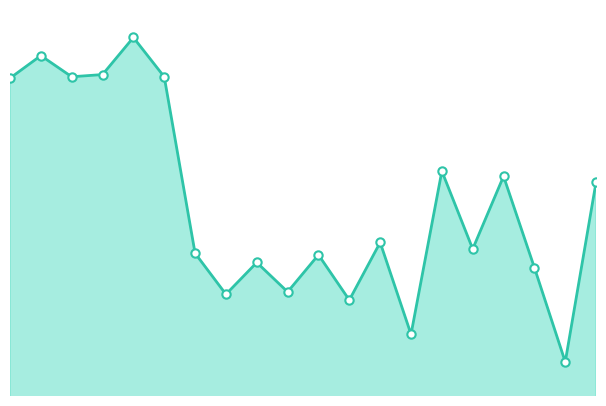

List the labels in order of value, largest first.

5, 2, 4, 3, 6, 1, 15, 17, 20, 13, 16, 7, 11, 9, 18, 10, 8, 12, 14, 19